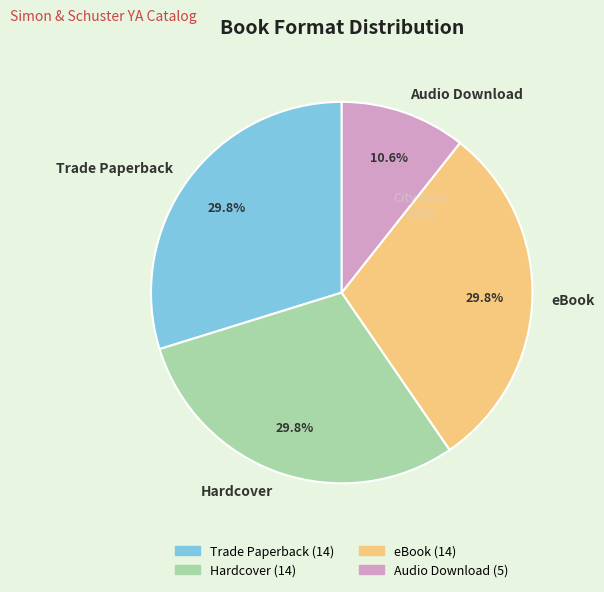

How many slices are in this pie chart?

4